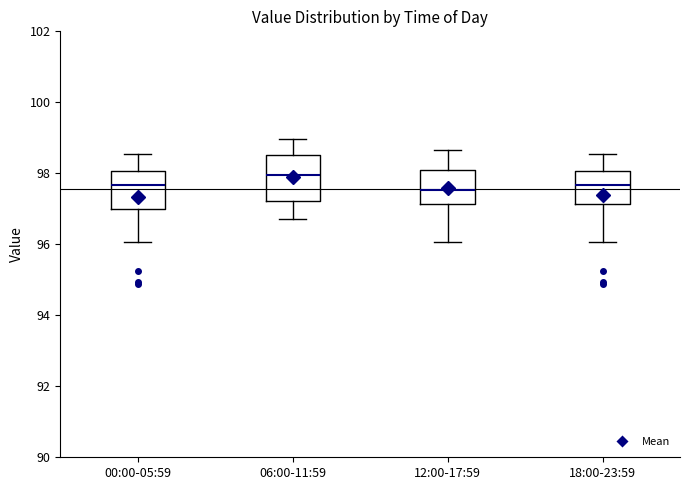

Where does the median line of the box for 00:00-05:59 sit on the y-axis? The values are not printed on the chart, so give them approximately, as read against the axis.

97.6